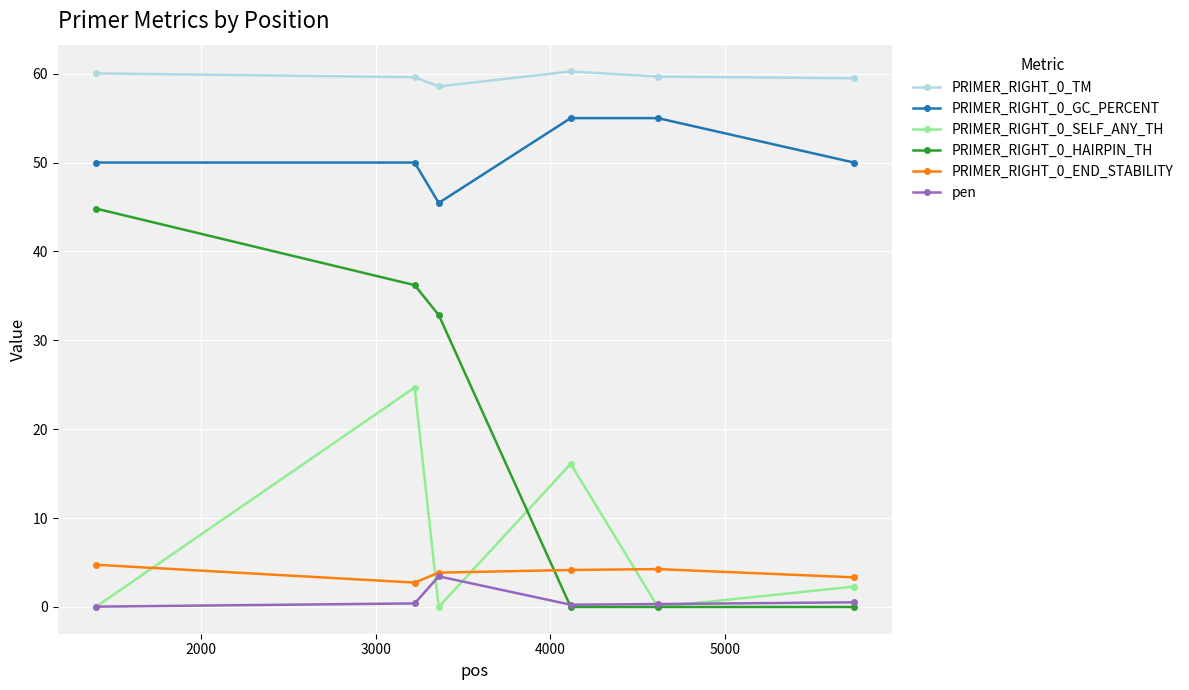

At how many categories does at least one series exceed 40?

6